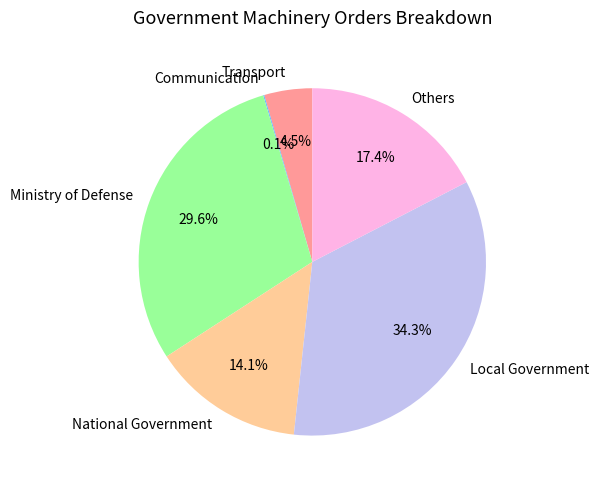

What percentage is the Others slice, to the nearest percent?

17%